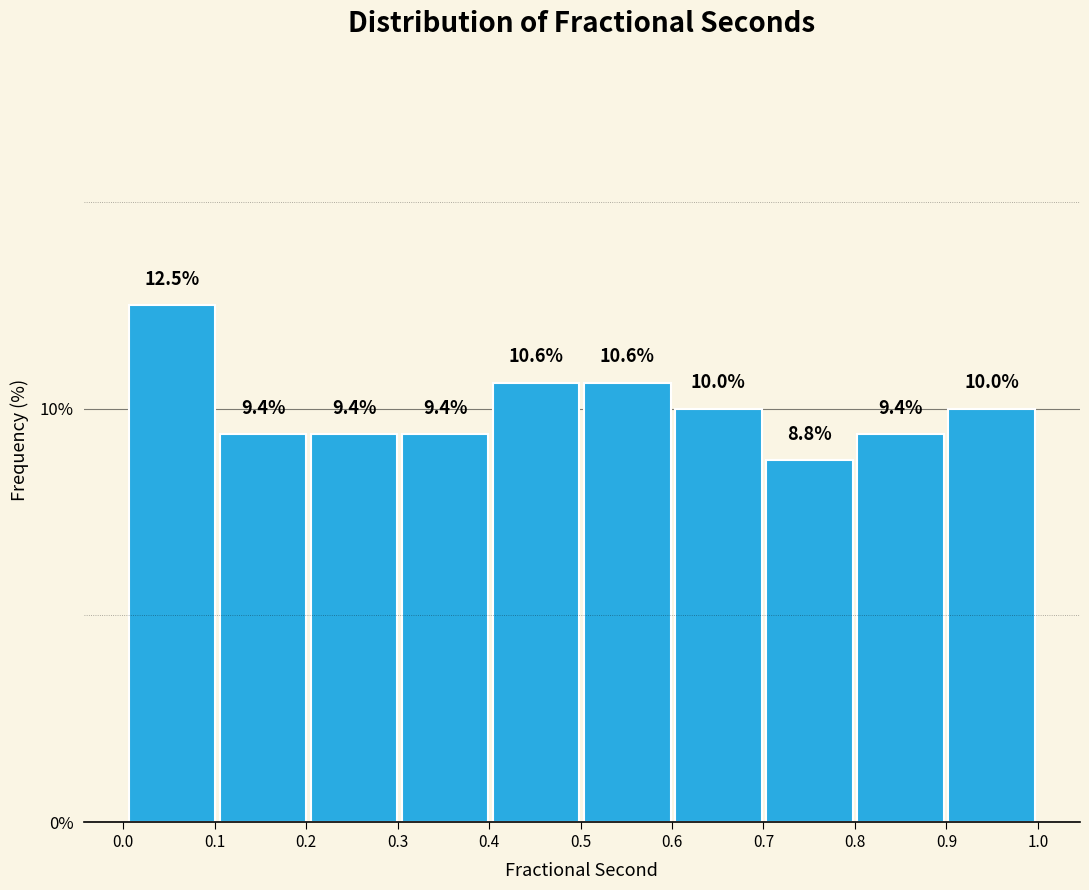

Which range on the x-axis has the tallest bar?

0.0 to 0.1